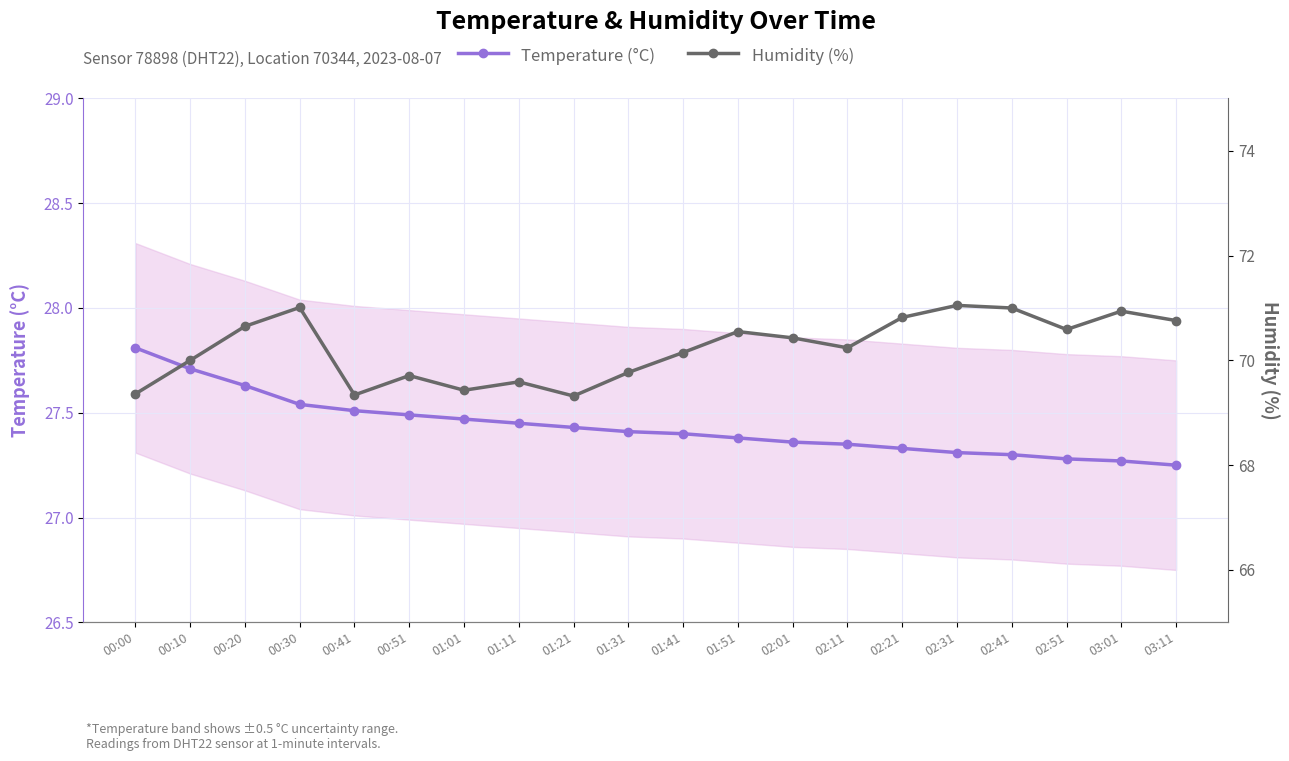

In Humidity (%), how many points are higher than both neighbors (excluding endpoints)?

6